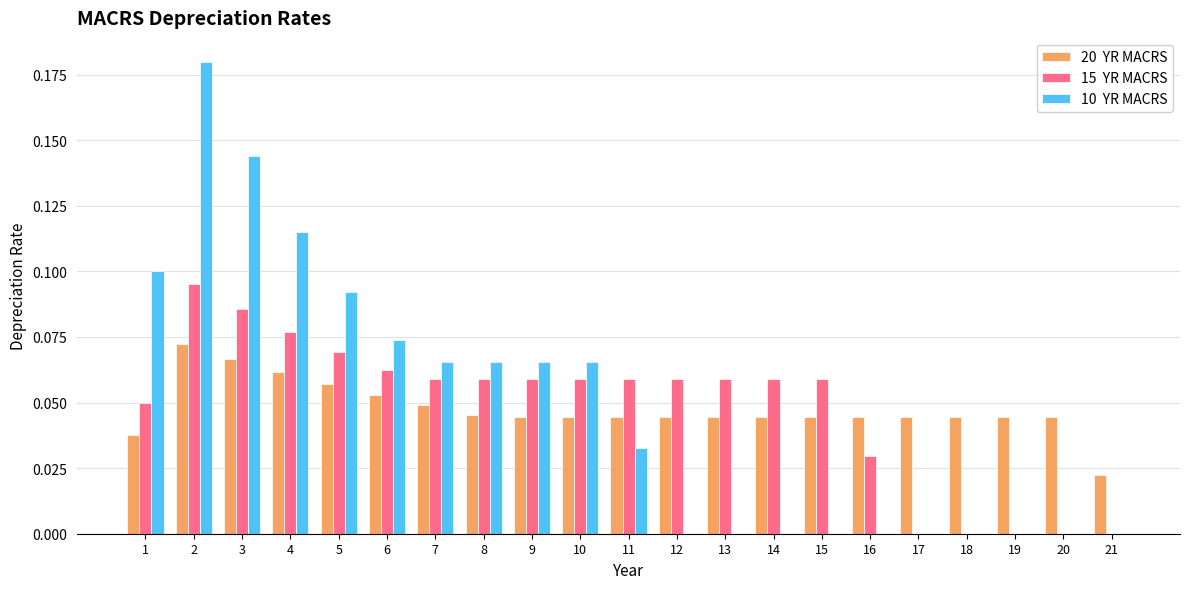

What is the total value across all series at 4?

0.3